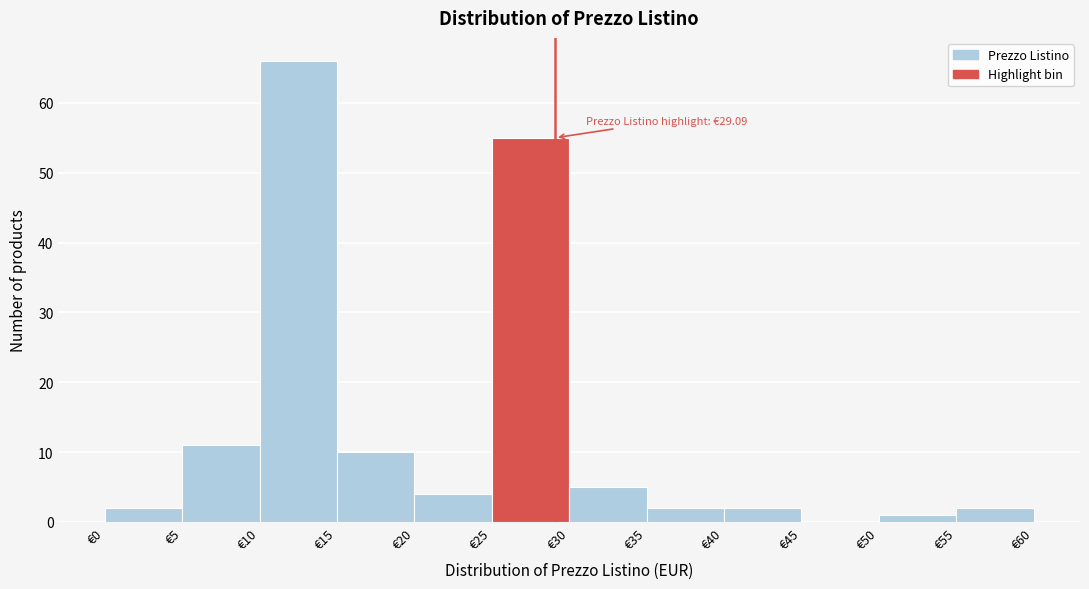

Over which range of the x-axis is the bar tallest?

10 to 15